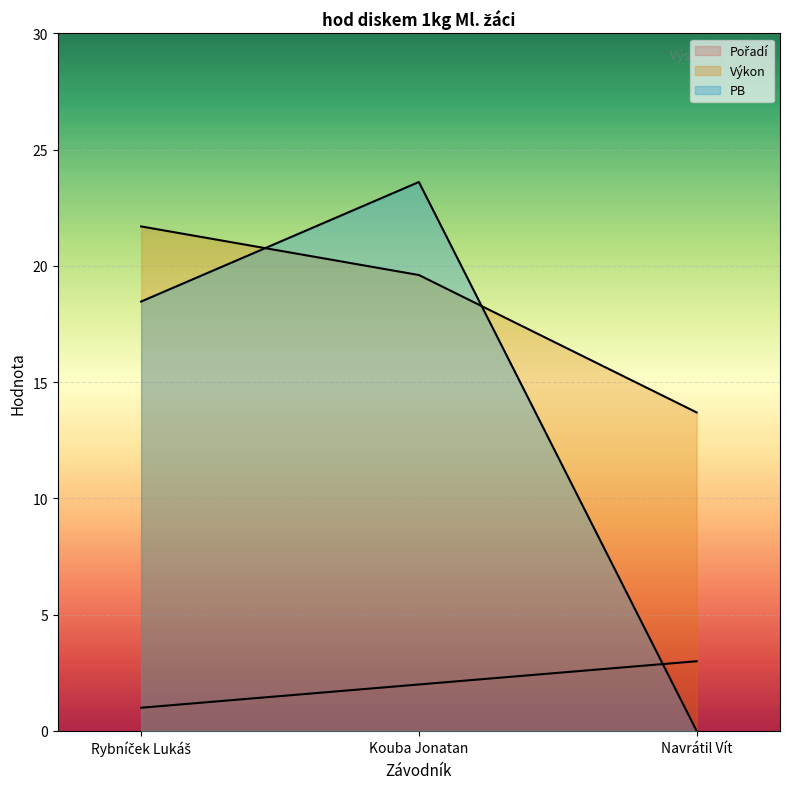

The PB series shows 36.5 at Kouba Jonatan. True or false?

False